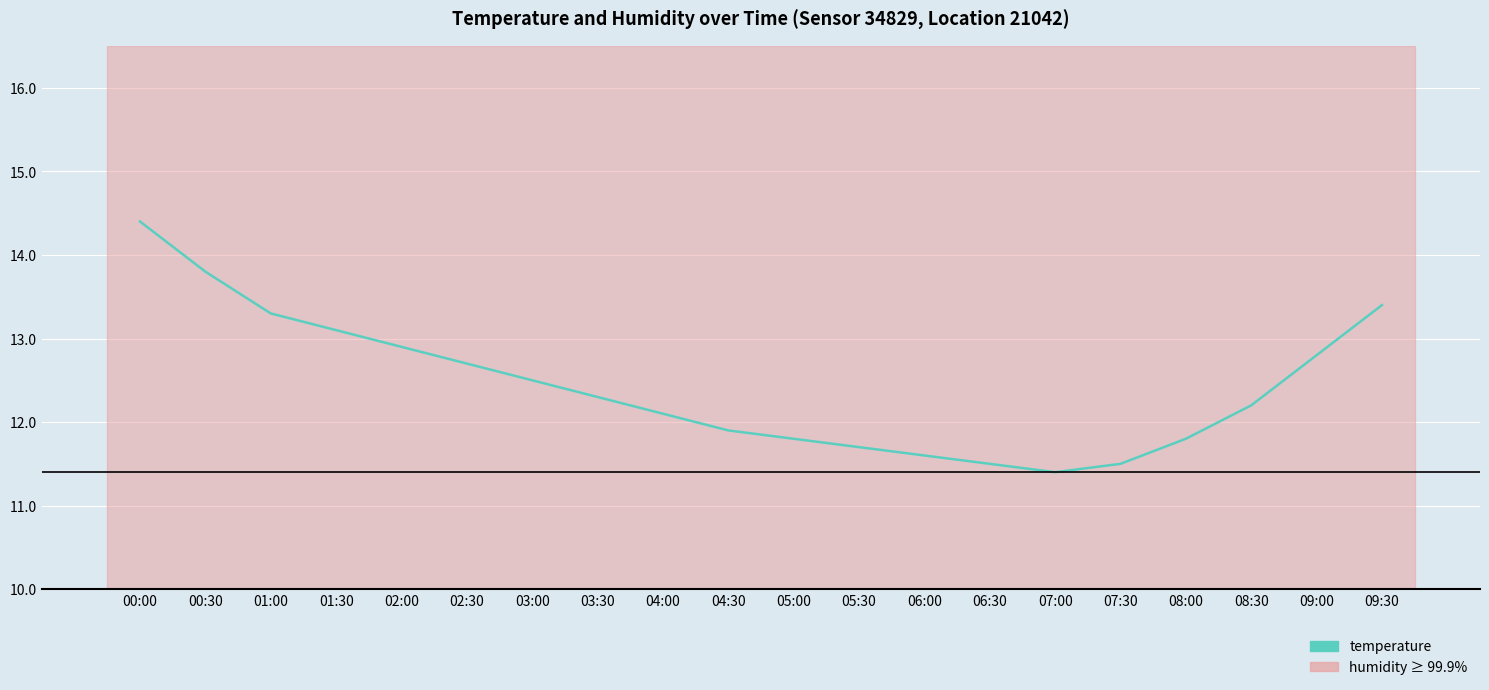

Reading left to right, transcribe all the data shown in this chart.

14.4	13.8	13.3	13.1	12.9	12.7	12.5	12.3	12.1	11.9	11.8	11.7	11.6	11.5	11.4	11.5	11.8	12.2	12.8	13.4